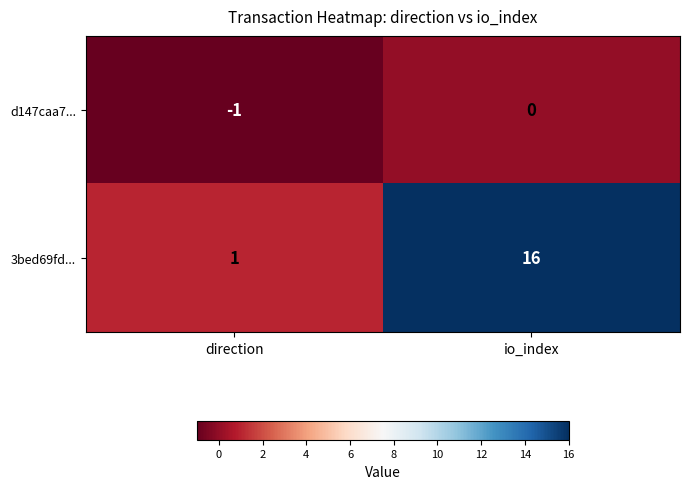

Count the number of data series in this chart.

2